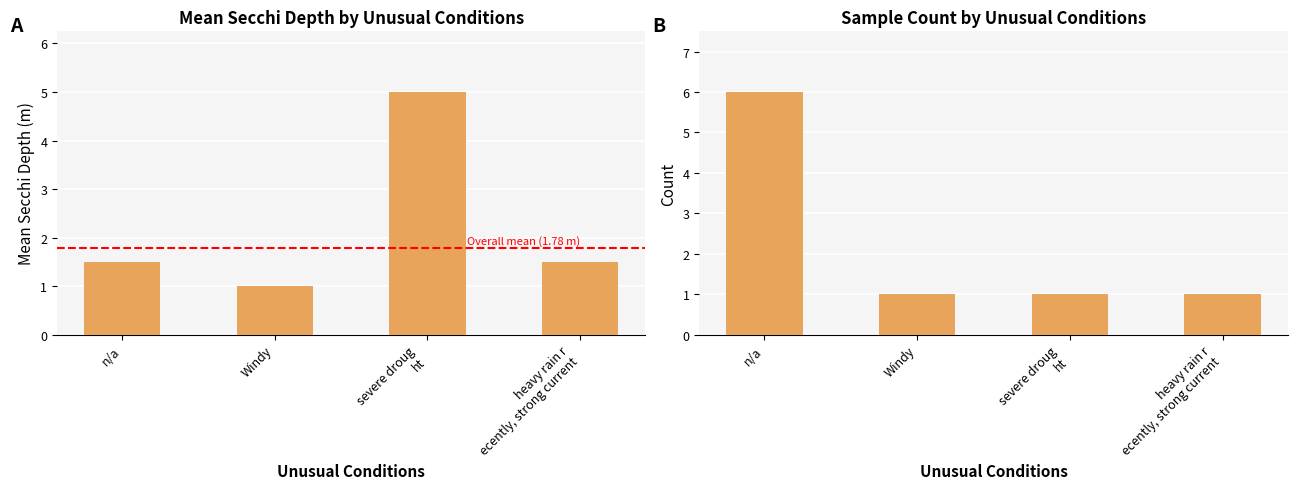

What is the label of the 1st bar from the right?

heavy rain r
ecently, strong current